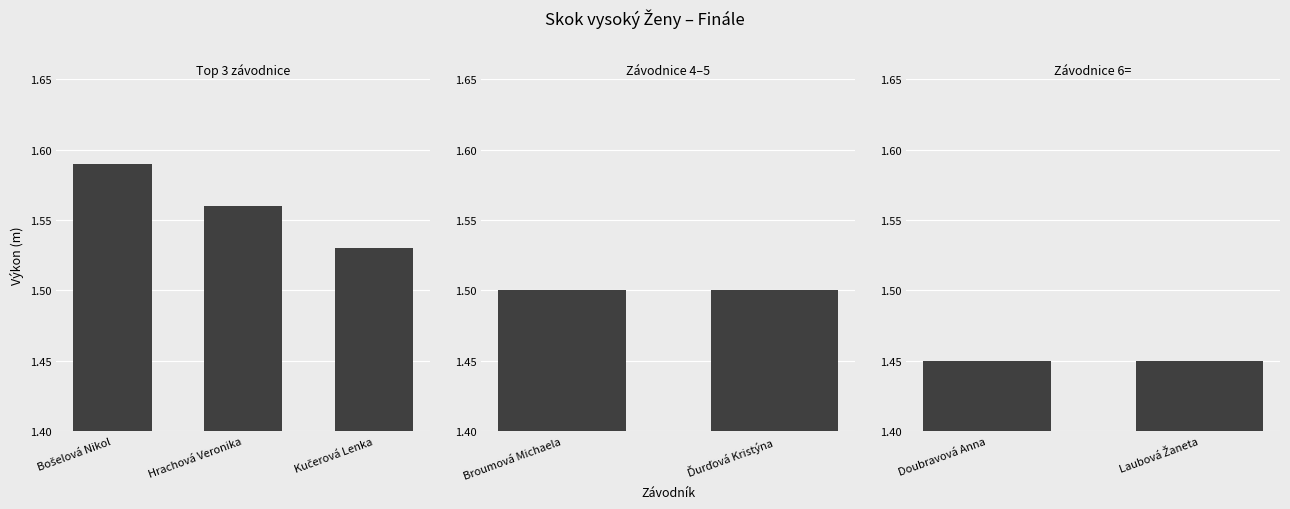

True or false: the data shows 2.4 at Hrachová Veronika.

False